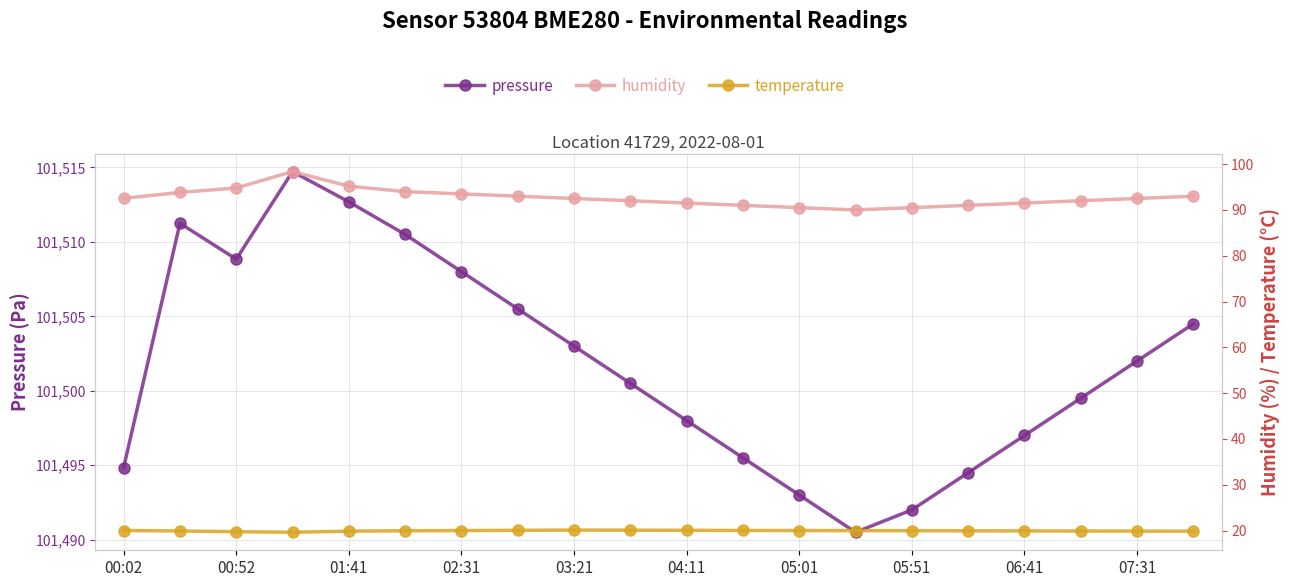

Is it true that temperature equals 19.9 at 17?

True